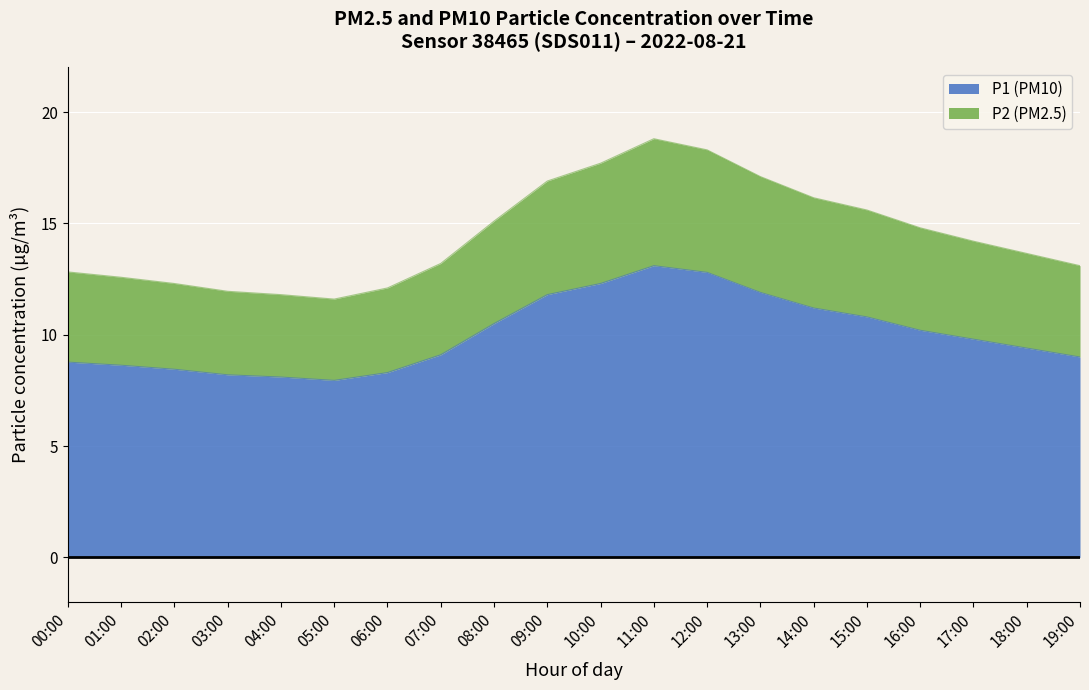

What is the value of the P2 point at the 7th from the left?

12.1